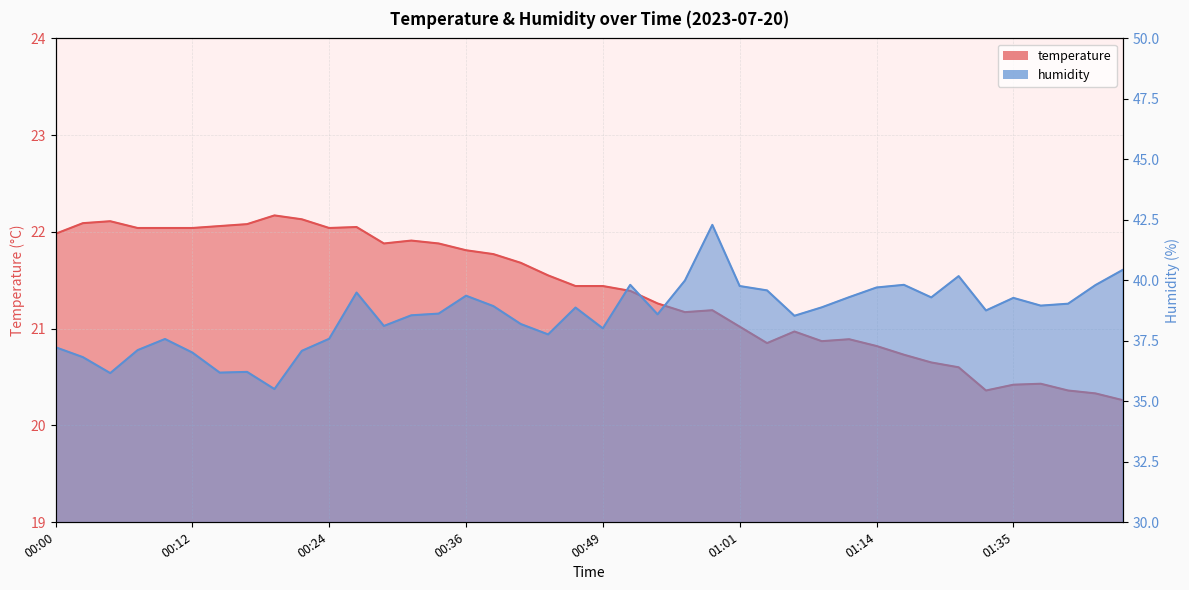

What is the label of the 29th point from the right?

00:27